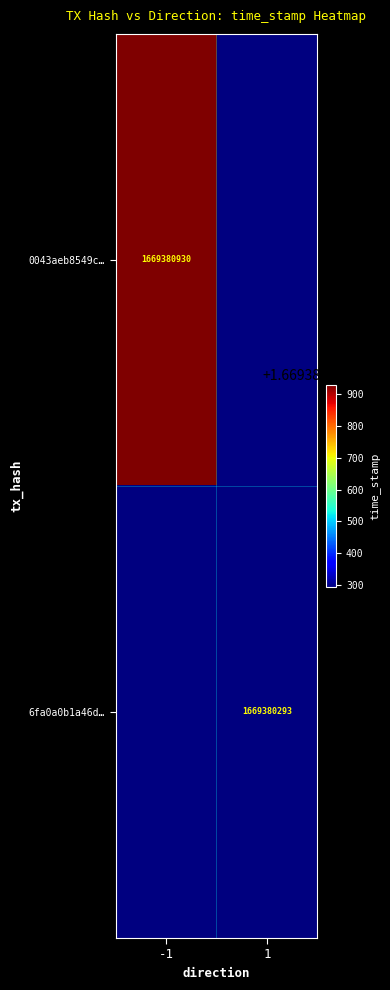

What is the average value of the 6fa0a0b1a46dadef623b6fae2dd3828f6f32cbb series?

834690147